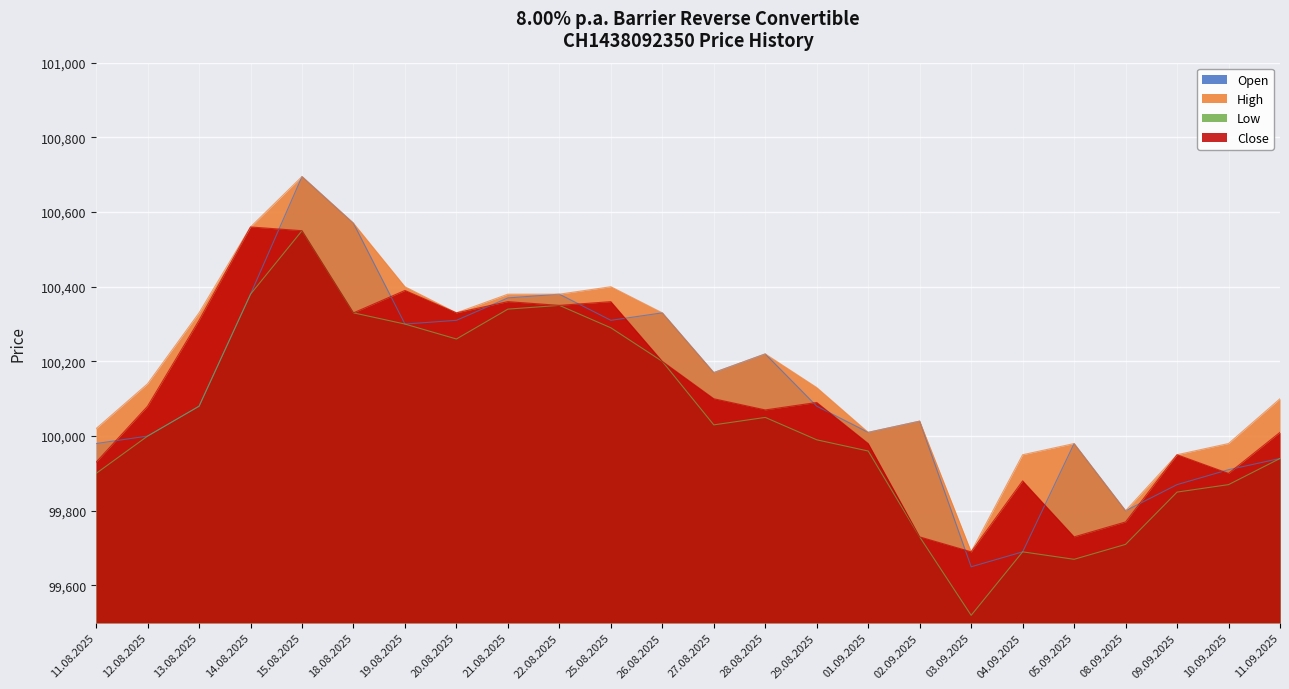

What is the minimum value shown in the chart?

99520